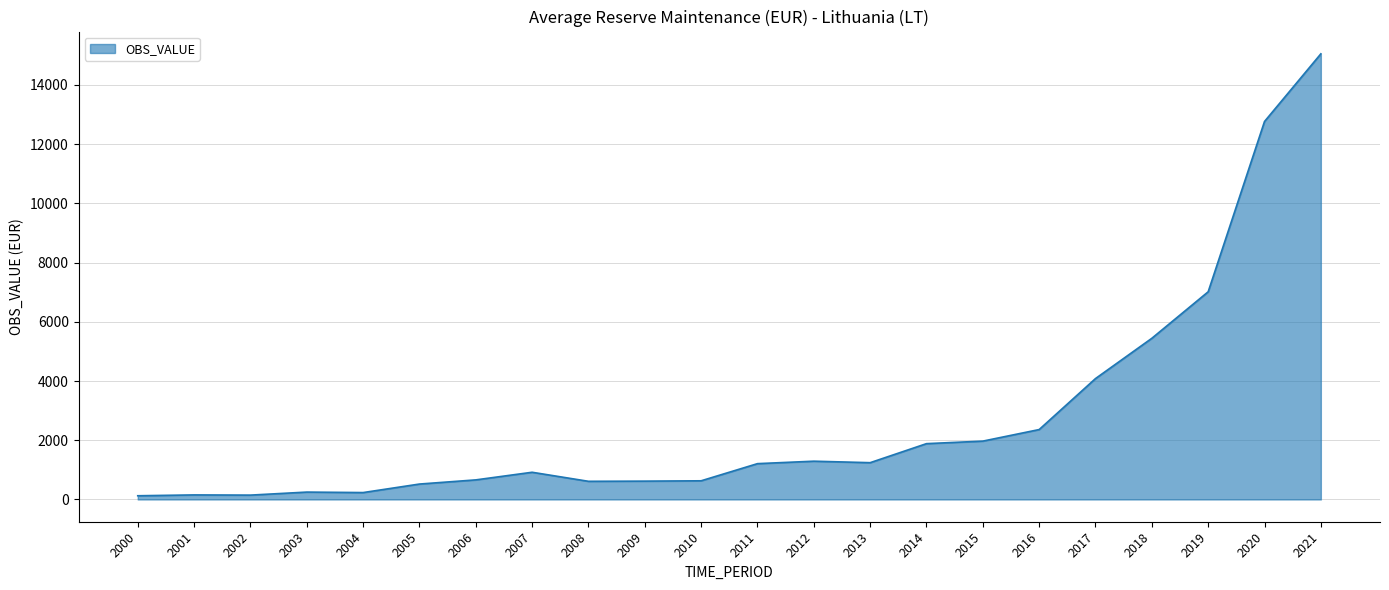

What is the ratio of the value at 2013 to the value at 2018?

0.2